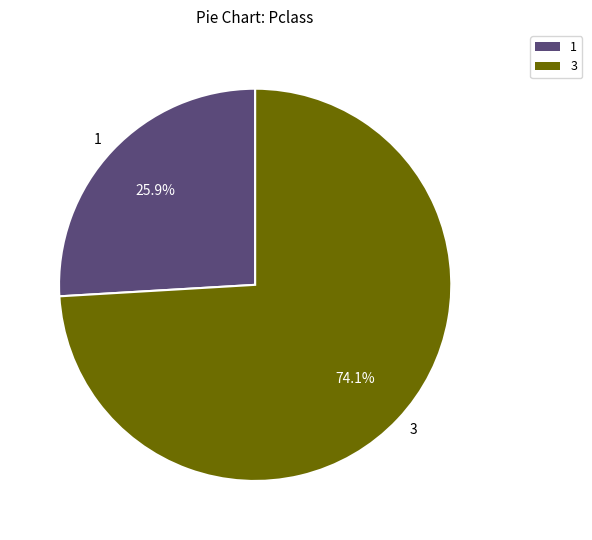

Which slice is the largest?

3